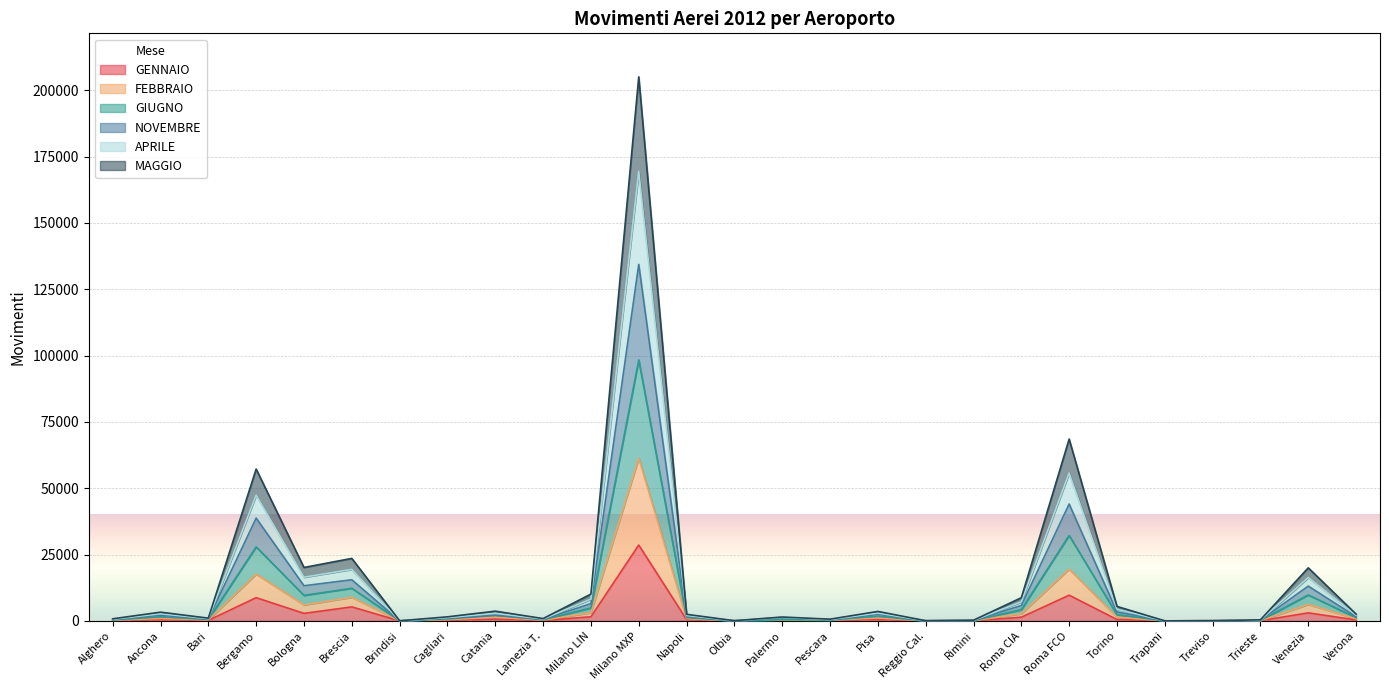

Which series has the widest spread of values?

GIUGNO